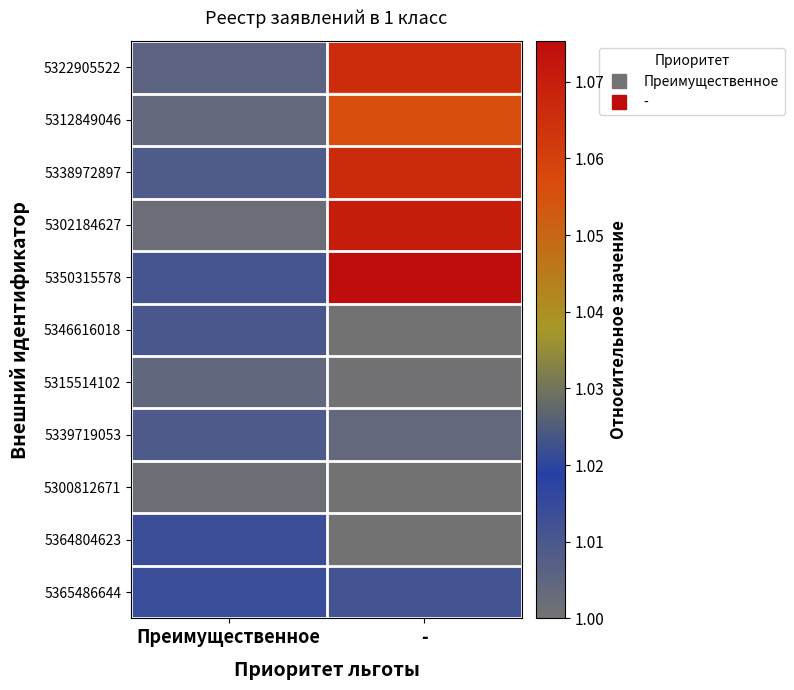

Rank the series by their maximum value, from highest to lowest.

5350315578, 5302184627, 5338972897, 5322905522, 5312849046, 5365486644, 5364804623, 5346616018, 5339719053, 5315514102, 5300812671